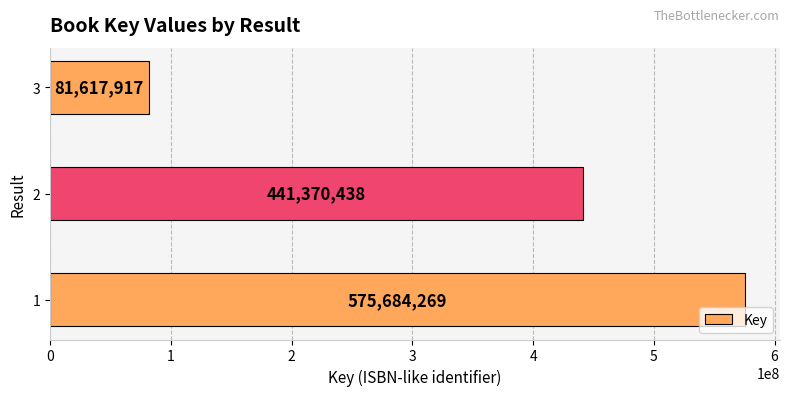

How many data points are less than 441370438?

1